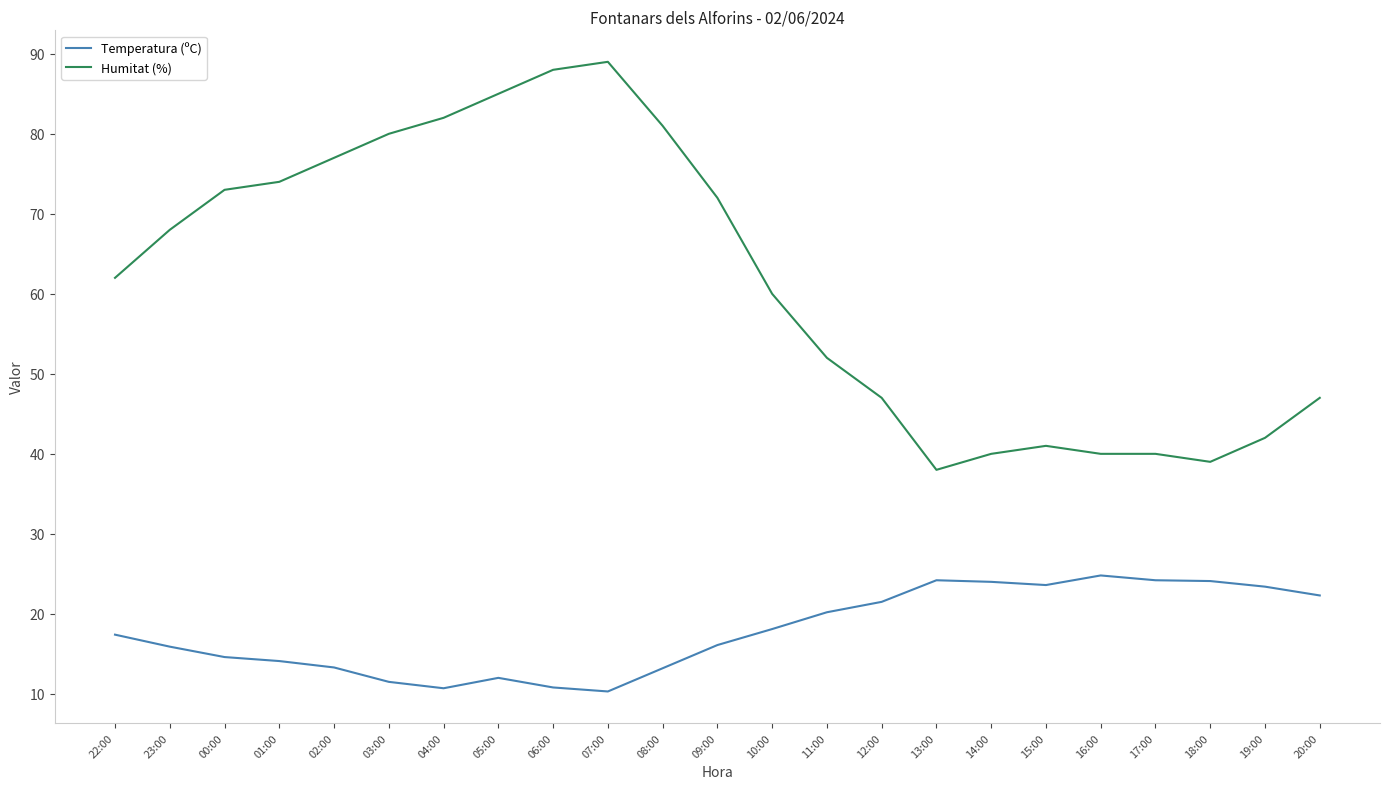

At 14:00, list the series in order from smallest to largest.

Temperatura (ºC), Humitat (%)